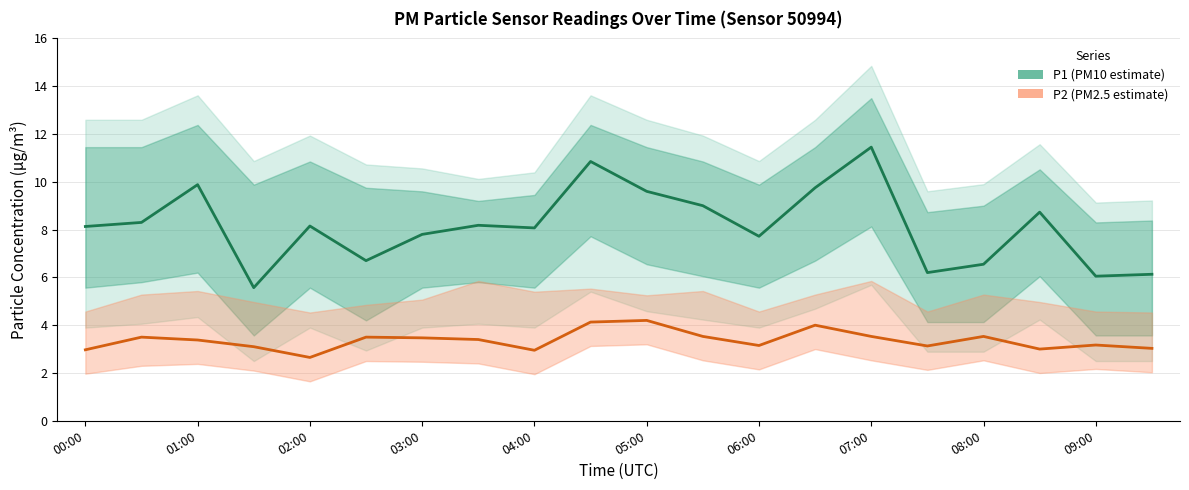

List the series in order of their overall mean, lowest first.

P2 (PM2.5 estimate), P1 (PM10 estimate)